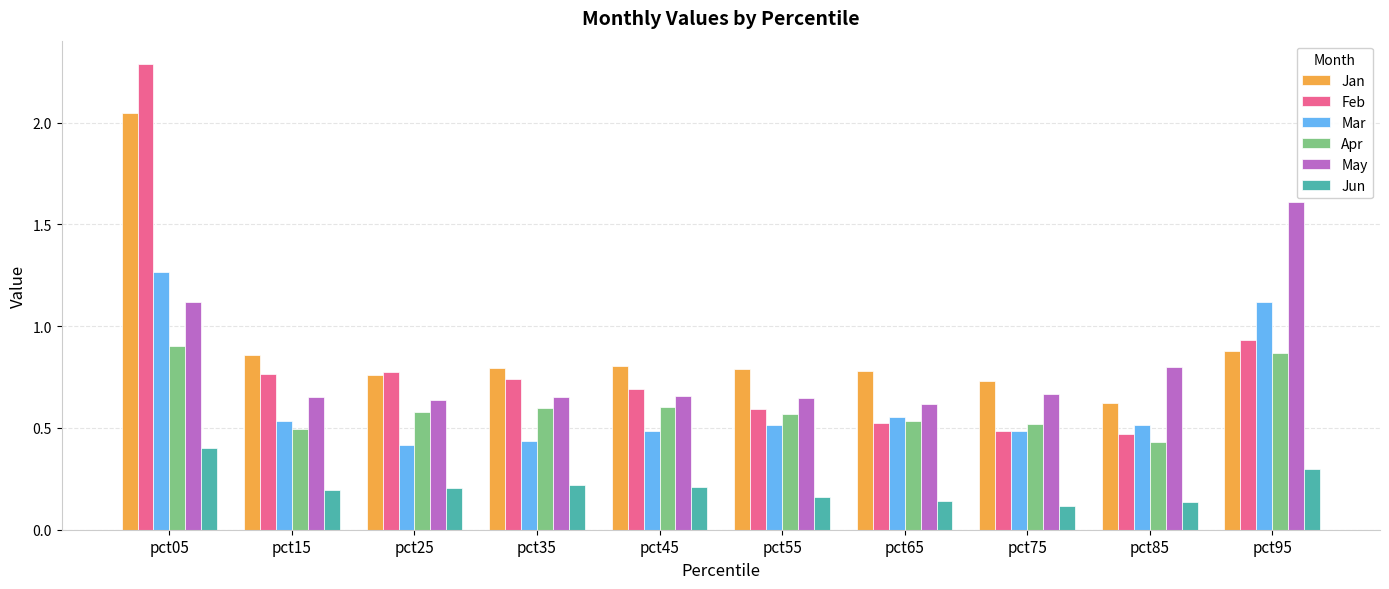

What is the difference between the maximum and second lowest values in the May series?

1.0